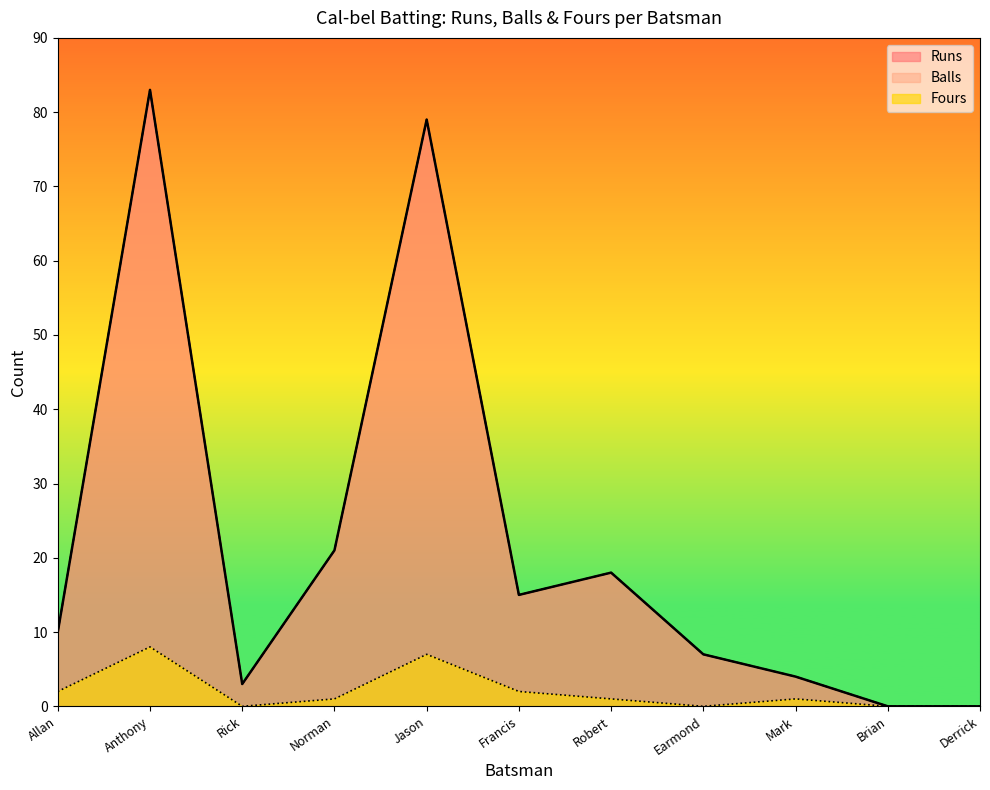

Is the value of Runs at Mark greater than the value of Balls at Anthony?

No